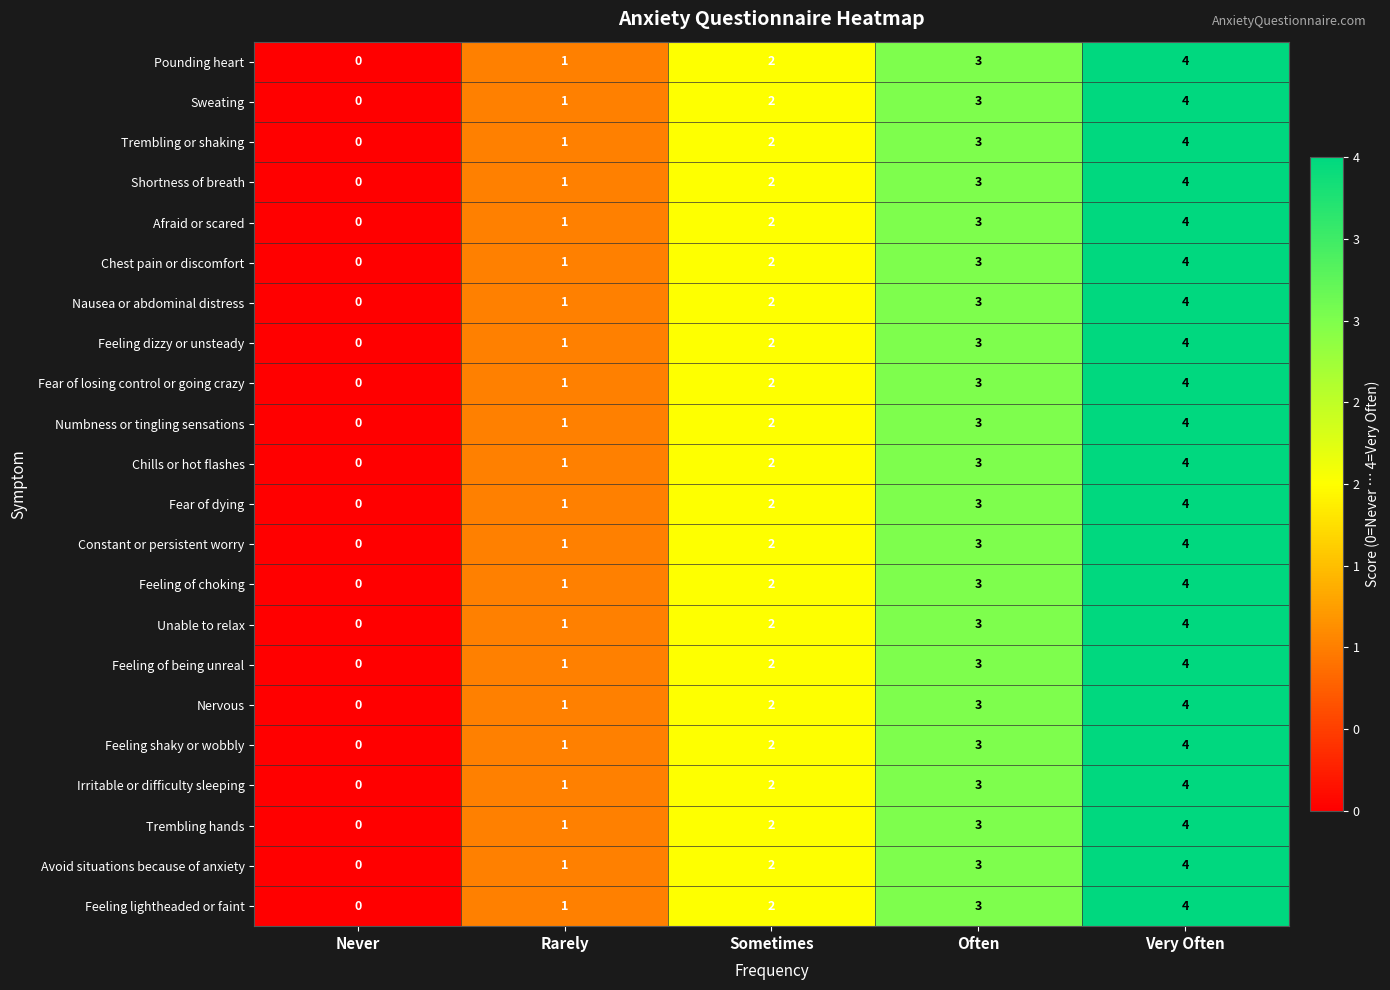

Is it true that Nervous equals 7 at Very Often?

False